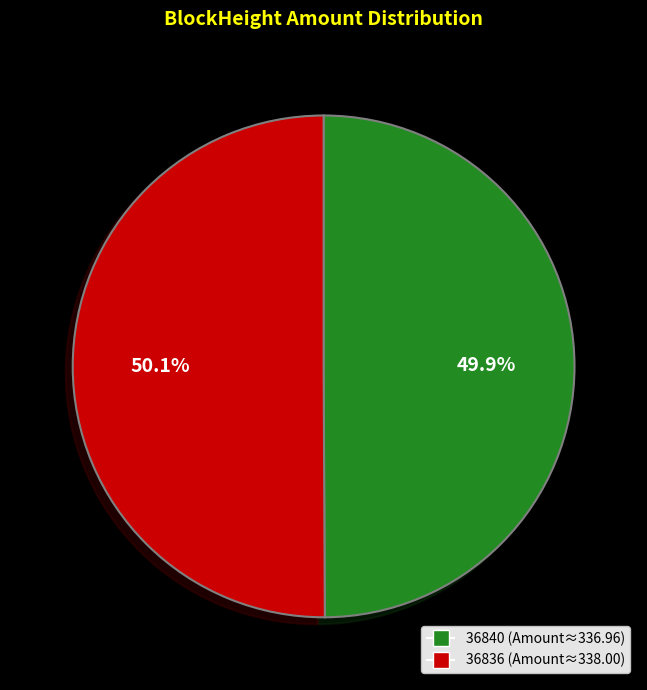

To the nearest percent, what is the difference between the largest and smallest slice percentages?

0%